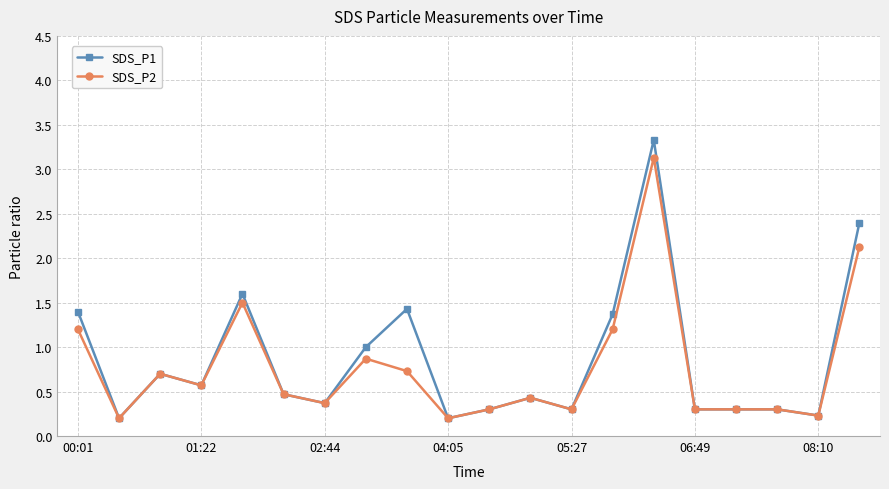

Which series has the widest spread of values?

SDS_P1